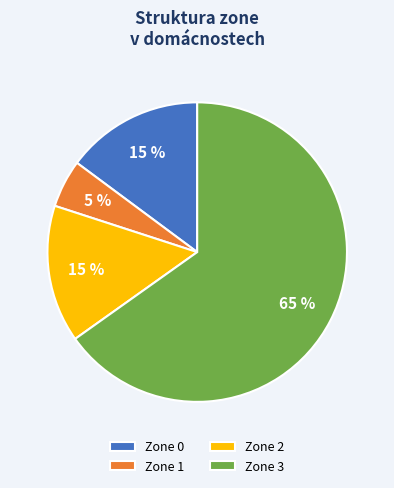

Which slice represents more than half of the pie?

Zone 3